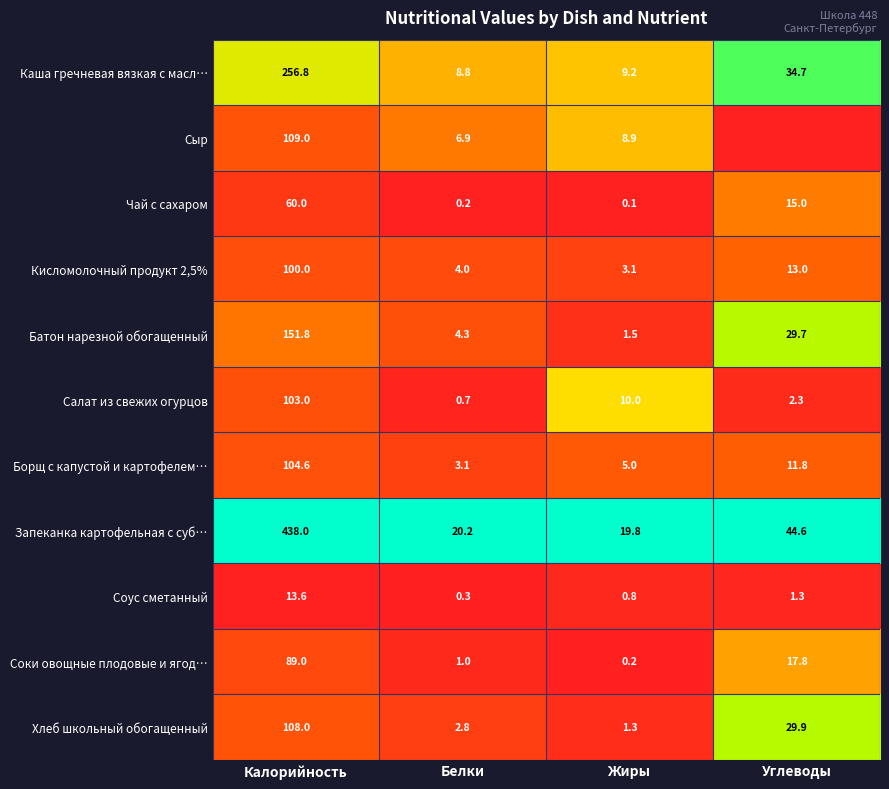

At Калорийность, list the series in order from smallest to largest.

Соус сметанный, Чай с сахаром, Соки овощные плодовые и ягод…, Кисломолочный продукт 2,5%, Салат из свежих огурцов, Борщ с капустой и картофелем…, Хлеб школьный обогащенный, Сыр, Батон нарезной обогащенный, Каша гречневая вязкая с масл…, Запеканка картофельная с суб…